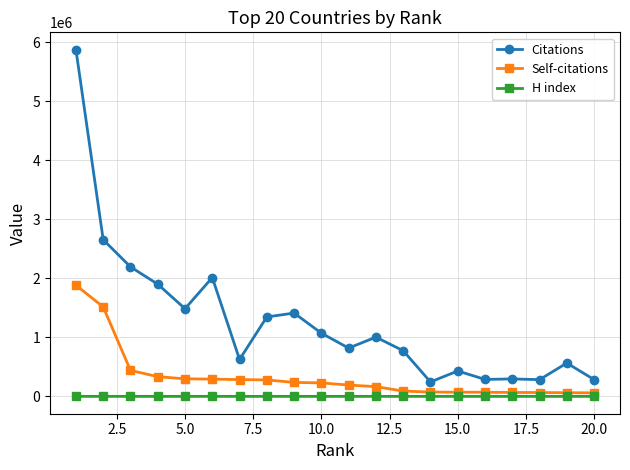

List the series in order of their overall mean, highest first.

Citations, Self-citations, H index